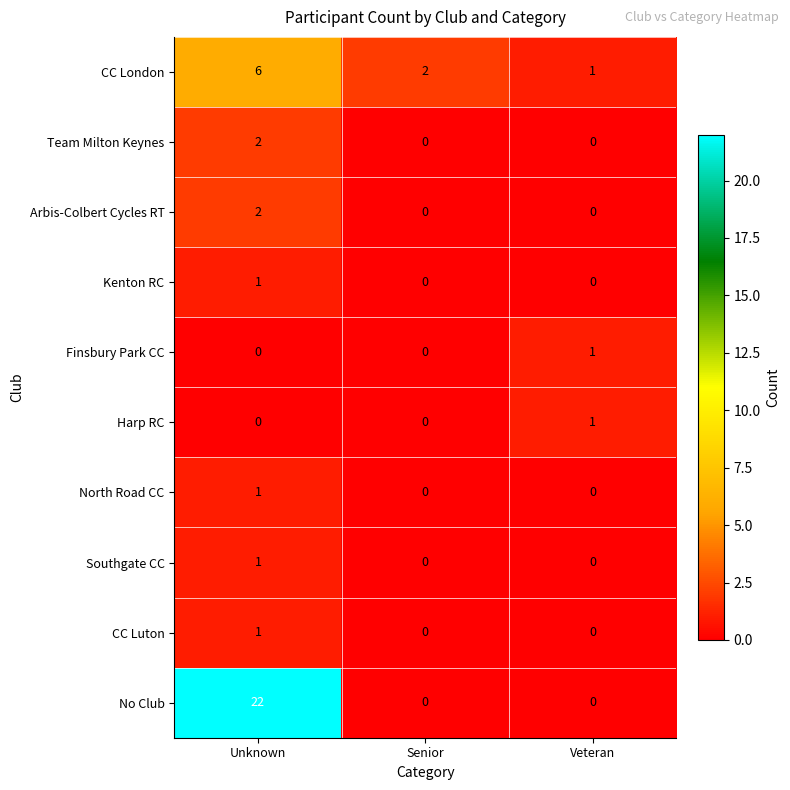

Reading left to right, transcribe all the data shown in this chart.

CC London: Unknown=6	Senior=2	Veteran=1
Team Milton Keynes: Unknown=2	Senior=0	Veteran=0
Arbis-Colbert Cycles RT: Unknown=2	Senior=0	Veteran=0
Kenton RC: Unknown=1	Senior=0	Veteran=0
Finsbury Park CC: Unknown=0	Senior=0	Veteran=1
Harp RC: Unknown=0	Senior=0	Veteran=1
North Road CC: Unknown=1	Senior=0	Veteran=0
Southgate CC: Unknown=1	Senior=0	Veteran=0
CC Luton: Unknown=1	Senior=0	Veteran=0
No Club: Unknown=22	Senior=0	Veteran=0